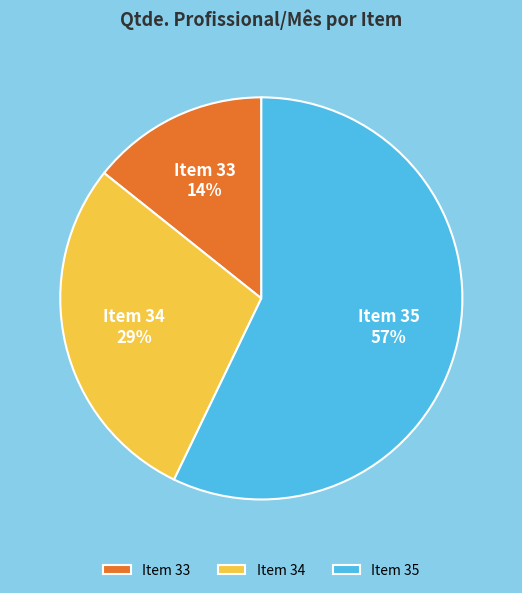

To the nearest percent, what is the difference between the largest and smallest slice percentages?

43%